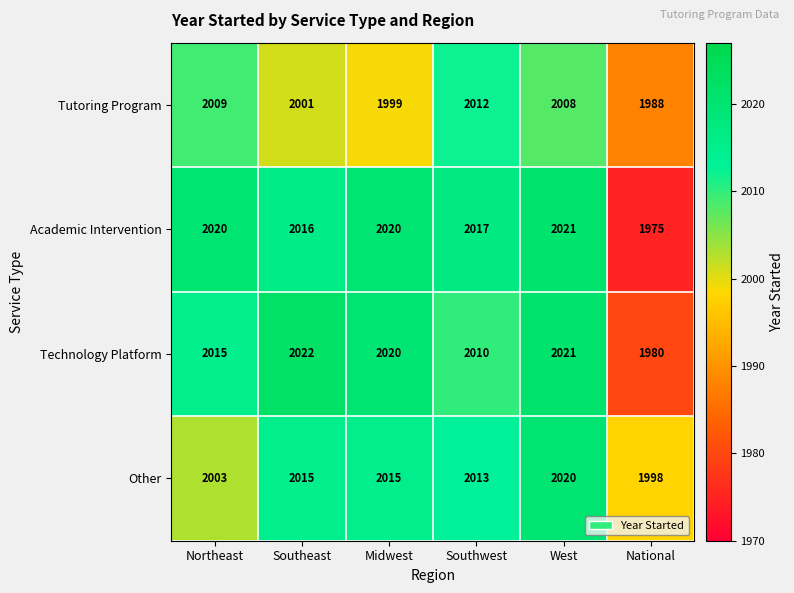

Reading right to left, list all the values displayed in this chart.

Tutoring Program: National=1988	West=2008	Southwest=2012	Midwest=1999	Southeast=2001	Northeast=2009
Academic Intervention: National=1975	West=2021	Southwest=2017	Midwest=2020	Southeast=2016	Northeast=2020
Technology Platform: National=1980	West=2021	Southwest=2010	Midwest=2020	Southeast=2022	Northeast=2015
Other: National=1998	West=2020	Southwest=2013	Midwest=2015	Southeast=2015	Northeast=2003